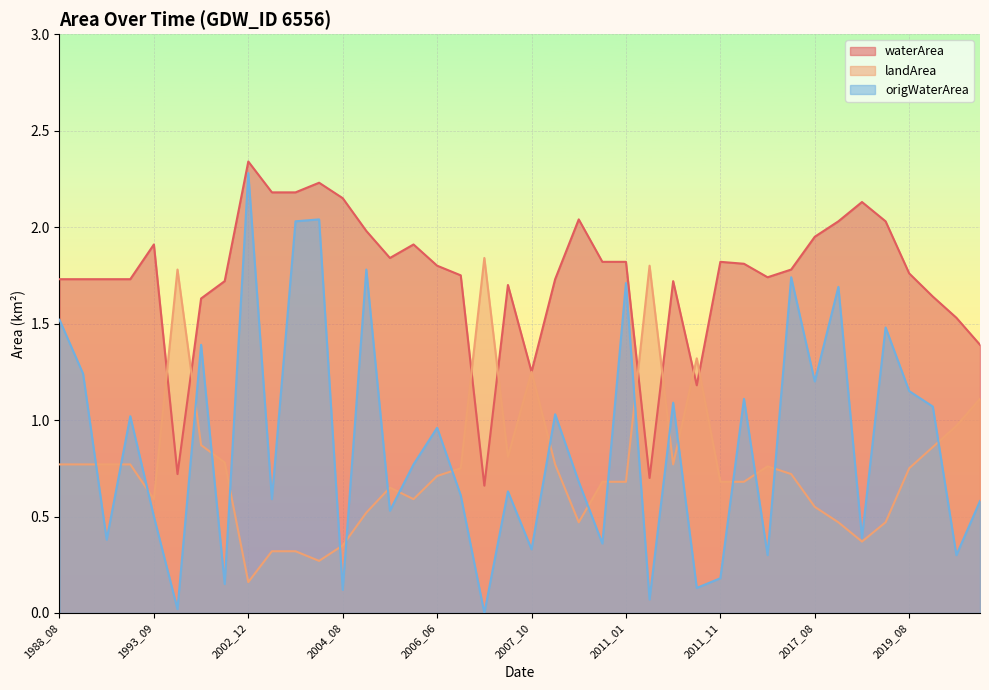

Reading left to right, transcribe all the data shown in this chart.

waterArea: 1988_08=1.7	1990_04=1.7	1990_06=1.7	1990_08=1.7	1993_09=1.9	2000_02=0.7	2000_09=1.6	2000_11=1.7	2002_12=2.3	2003_08=2.2	2003_11=2.2	2003_12=2.2	2004_08=2.1	2004_11=2.0	2005_08=1.8	2005_12=1.9	2006_06=1.8	2006_08=1.8	2006_09=0.7	2007_09=1.7	2007_10=1.2	2009_08=1.7	2009_12=2.0	2010_06=1.8	2011_01=1.8	2011_05=0.7	2011_08=1.7	2011_09=1.2	2011_11=1.8	2011_12=1.8	2012_09=1.7	2017_07=1.8	2017_08=1.9	2017_10=2.0	2018_08=2.1	2018_12=2.0	2019_08=1.8	2019_09=1.6	2020_06=1.5	2020_09=1.4
landArea: 1988_08=0.8	1990_04=0.8	1990_06=0.8	1990_08=0.8	1993_09=0.6	2000_02=1.8	2000_09=0.9	2000_11=0.8	2002_12=0.2	2003_08=0.3	2003_11=0.3	2003_12=0.3	2004_08=0.3	2004_11=0.5	2005_08=0.7	2005_12=0.6	2006_06=0.7	2006_08=0.8	2006_09=1.8	2007_09=0.8	2007_10=1.2	2009_08=0.8	2009_12=0.5	2010_06=0.7	2011_01=0.7	2011_05=1.8	2011_08=0.8	2011_09=1.3	2011_11=0.7	2011_12=0.7	2012_09=0.8	2017_07=0.7	2017_08=0.6	2017_10=0.5	2018_08=0.4	2018_12=0.5	2019_08=0.8	2019_09=0.9	2020_06=1.0	2020_09=1.1
origWaterArea: 1988_08=1.5	1990_04=1.2	1990_06=0.4	1990_08=1.0	1993_09=0.5	2000_02=0.0	2000_09=1.4	2000_11=0.1	2002_12=2.3	2003_08=0.6	2003_11=2.0	2003_12=2.0	2004_08=0.1	2004_11=1.8	2005_08=0.5	2005_12=0.8	2006_06=1.0	2006_08=0.6	2006_09=0.0	2007_09=0.6	2007_10=0.3	2009_08=1.0	2009_12=0.7	2010_06=0.4	2011_01=1.7	2011_05=0.1	2011_08=1.1	2011_09=0.1	2011_11=0.2	2011_12=1.1	2012_09=0.3	2017_07=1.7	2017_08=1.2	2017_10=1.7	2018_08=0.4	2018_12=1.5	2019_08=1.1	2019_09=1.1	2020_06=0.3	2020_09=0.6